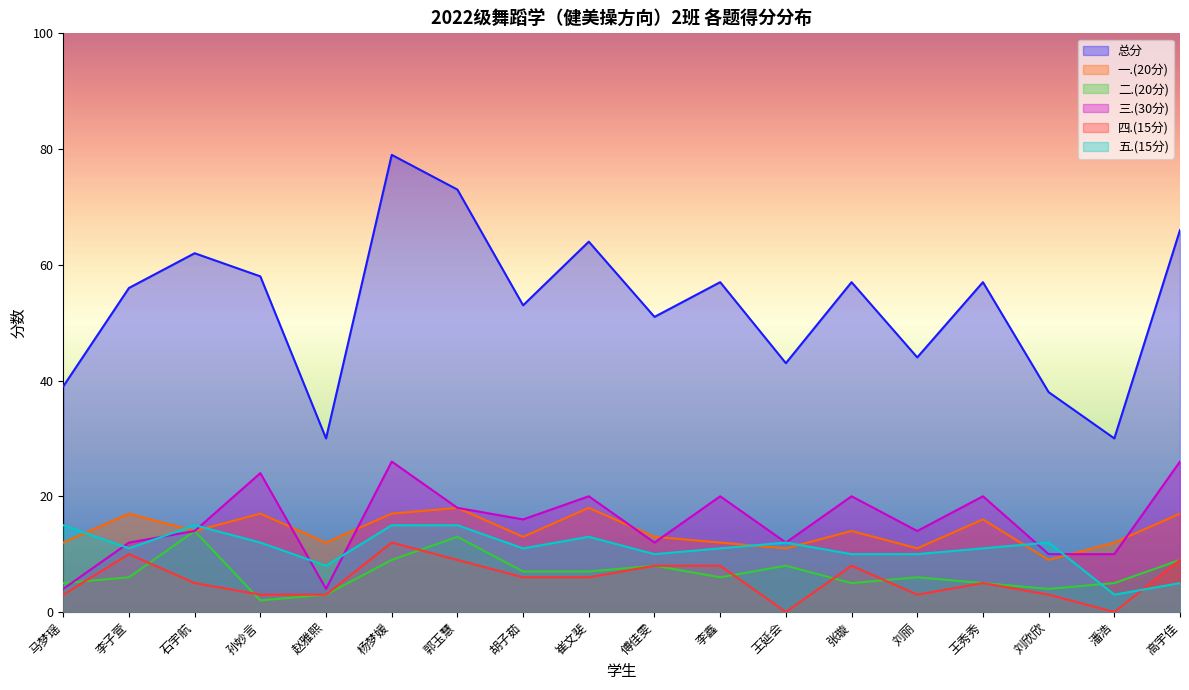

What is the difference between the second highest and minimum values in the 四.(15分) series?

10